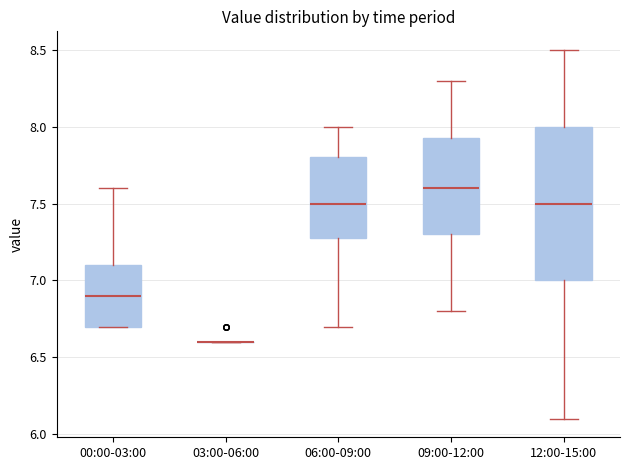

Reading left to right, transcribe this box plot: for each box, give where its median line is, the range the box spans, and where its two whiskers end, as read against the y-axis. The values are not printed on the chart, so give them approximately, as read against the axis.

00:00-03:00: median 6.90, box 6.70 to 7.10, whiskers 6.70 to 7.60
03:00-06:00: box collapsed to a line at 6.60, whiskers 6.60 to 6.60
06:00-09:00: median 7.50, box 7.30 to 7.80, whiskers 6.70 to 8.00
09:00-12:00: median 7.60, box 7.30 to 7.95, whiskers 6.80 to 8.30
12:00-15:00: median 7.50, box 7.00 to 8.00, whiskers 6.10 to 8.50